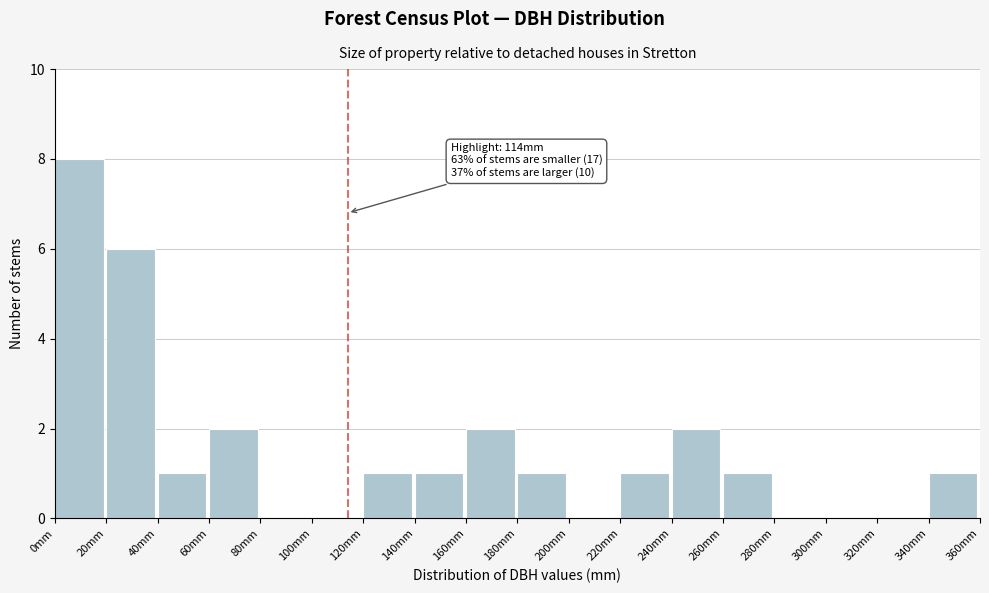

Over which range of the x-axis is the bar tallest?

0 to 20